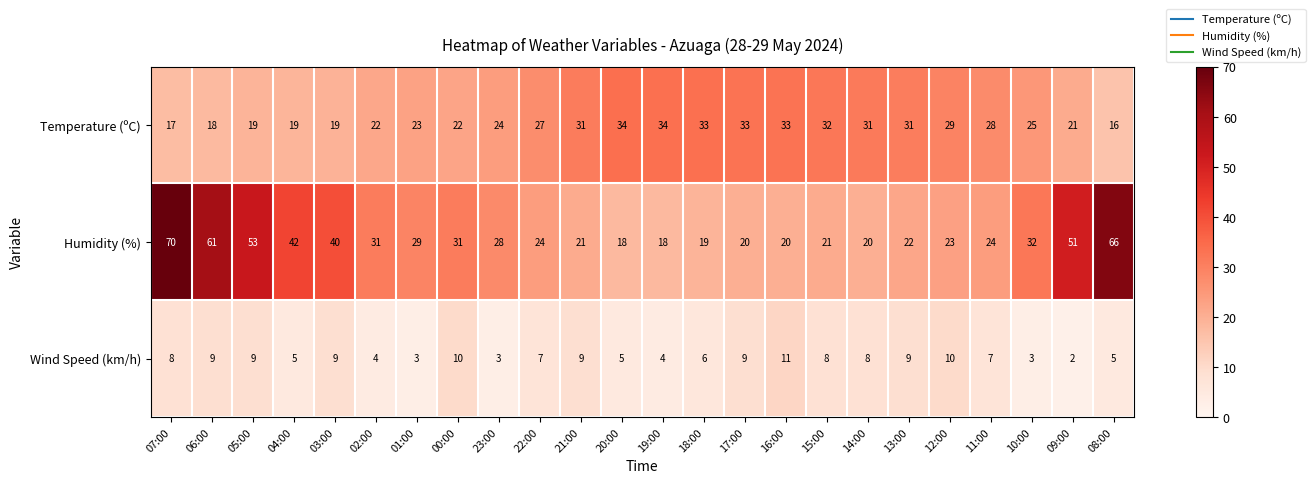

At which category does the chart reach its minimum across all series?

09:00